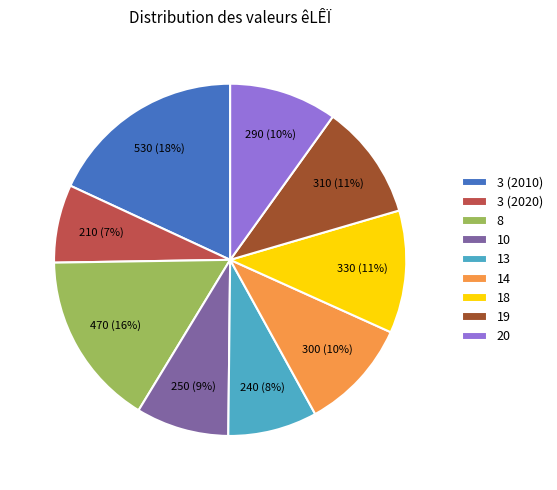

To the nearest percent, what portion does 14 represent?

10%